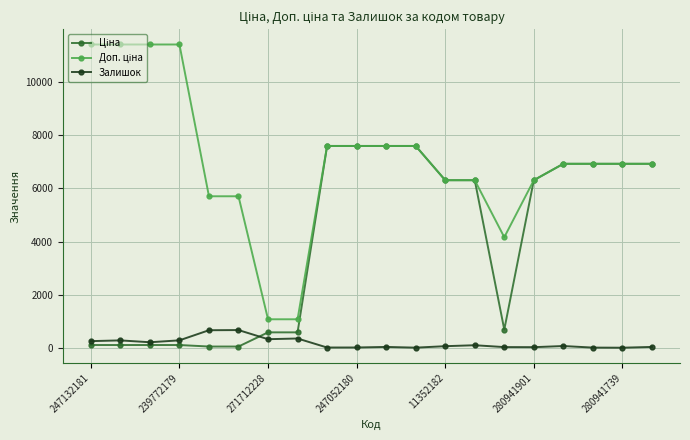

What is the maximum value shown in the chart?

11410.0